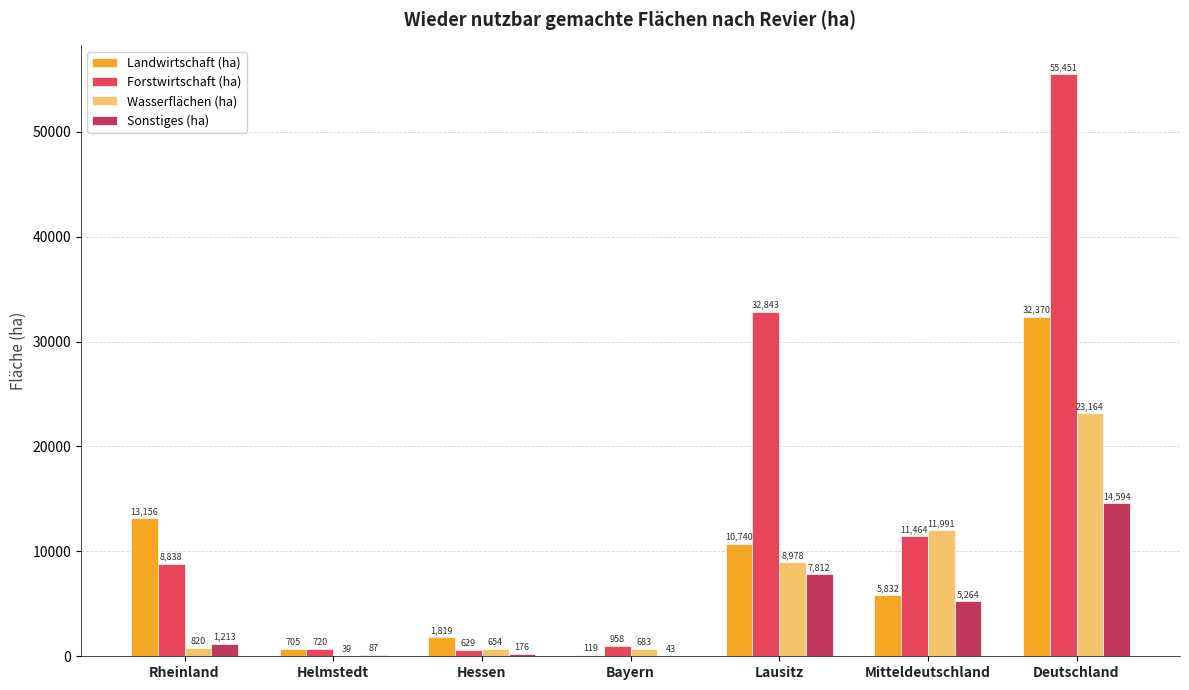

Which series has the largest total across all categories?

Forstwirtschaft (ha)